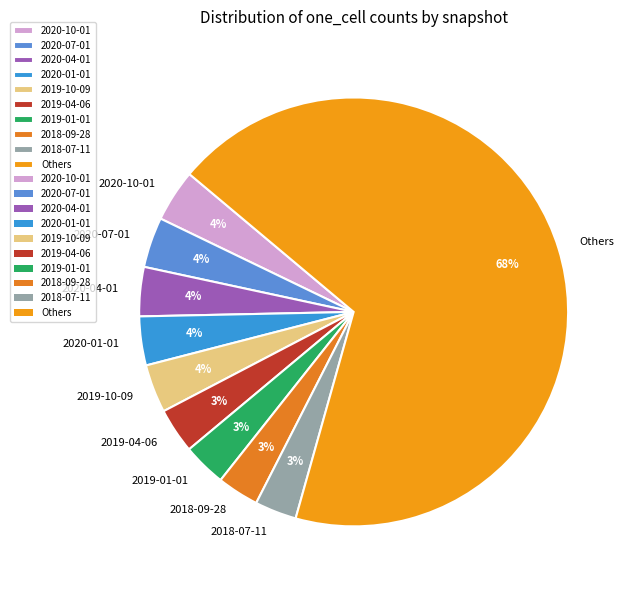

Which category accounts for the majority?

Others